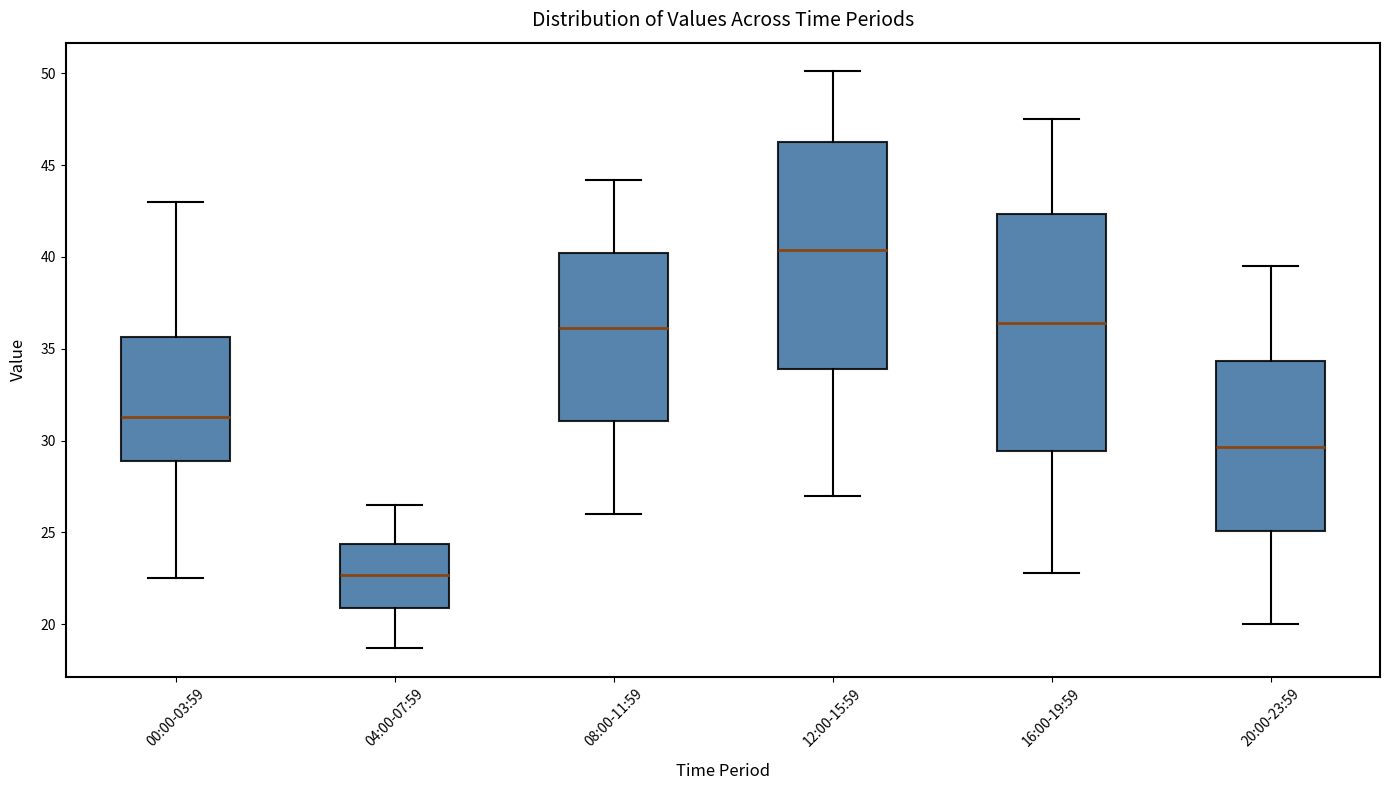

Which box's median line is the highest?

12:00-15:59